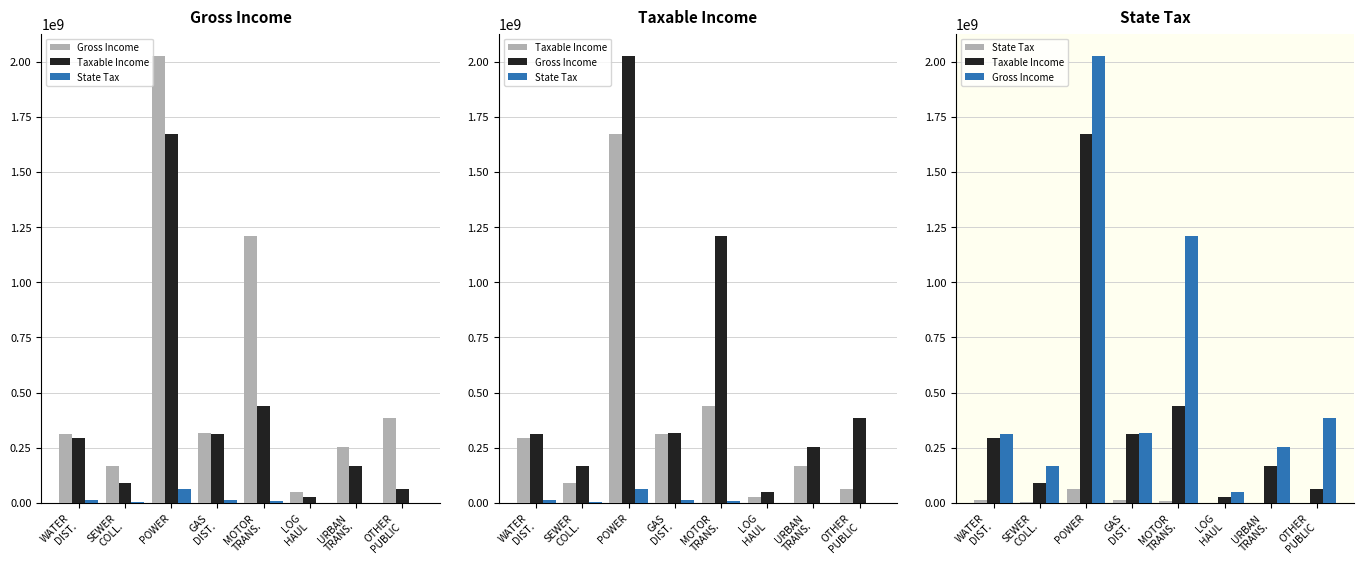

What position from the right is POWER?

6